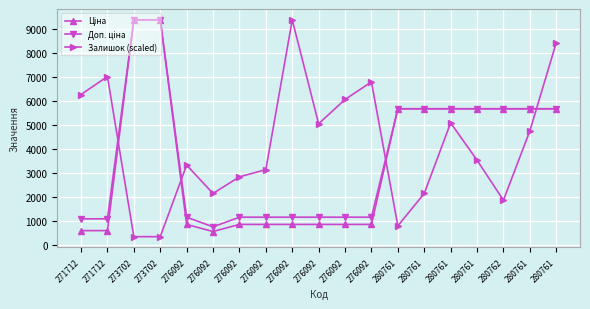

True or false: Залишок (scaled) has a value of 8570.0 at 280761.

False